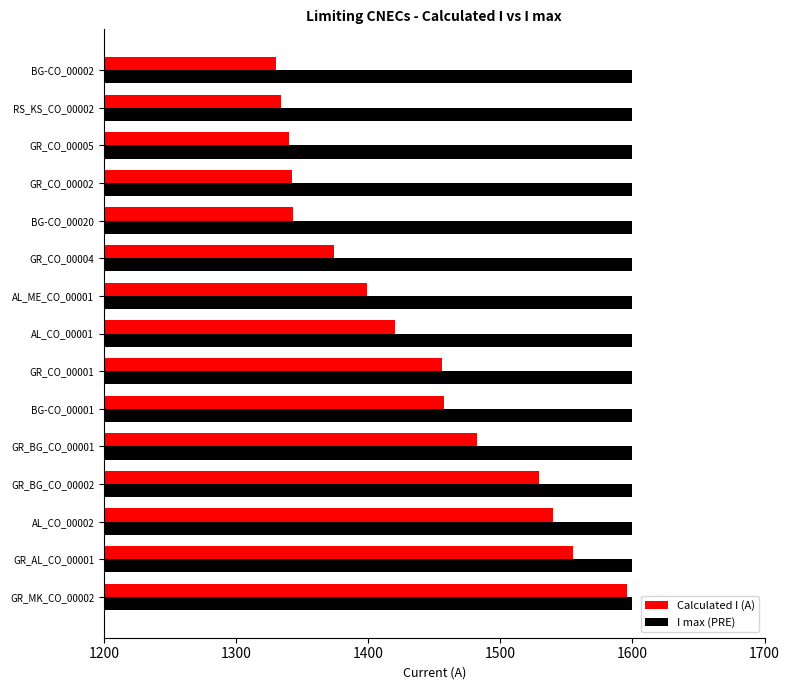

Is the value of Calculated I (A) at GR_CO_00005 greater than the value of I max (PRE) at BG-CO_00001?

No